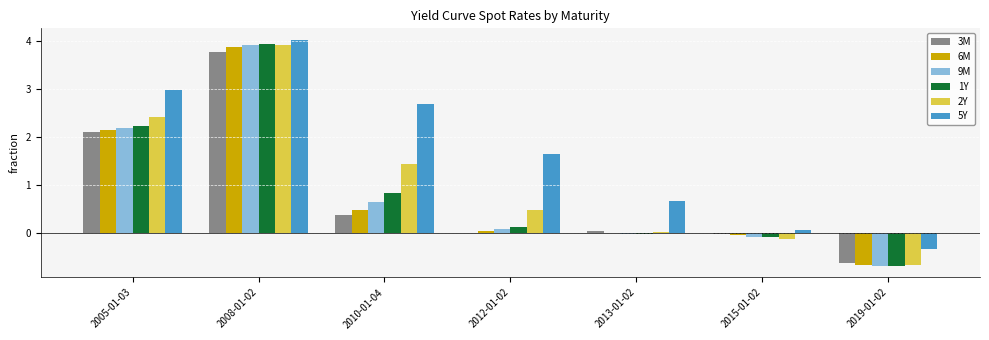

True or false: 9M has a value of 1.2 at 2008-01-02.

False